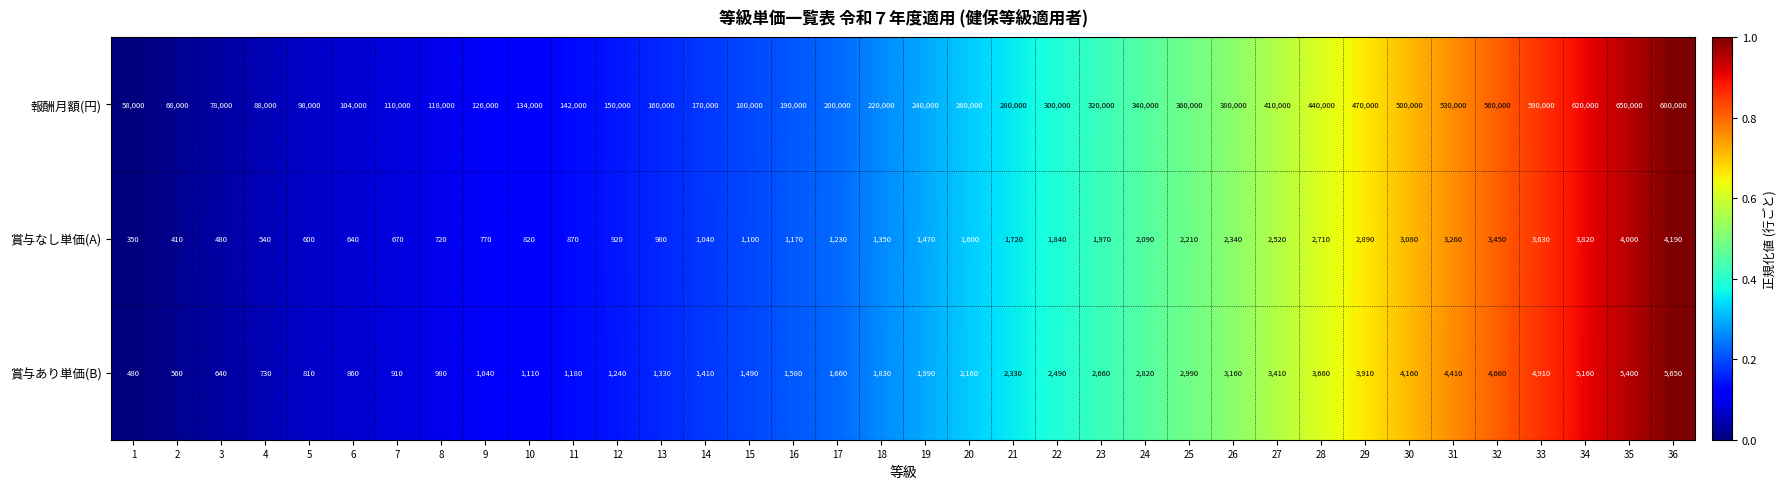

What is the total value across all series at 27?

415930